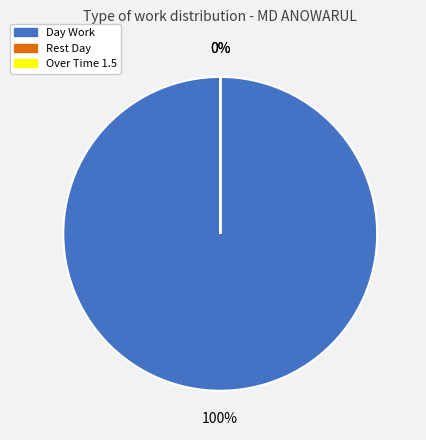

To the nearest percent, what is the difference between the Over Time 1.5 and Day Work slice percentages?

100%